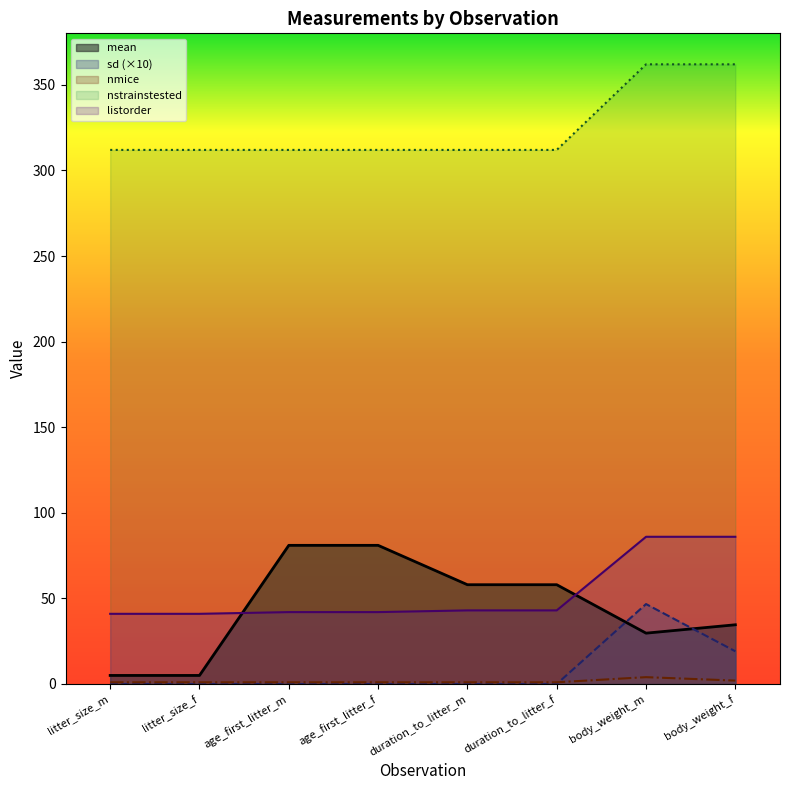

How many data points does each series have?

8